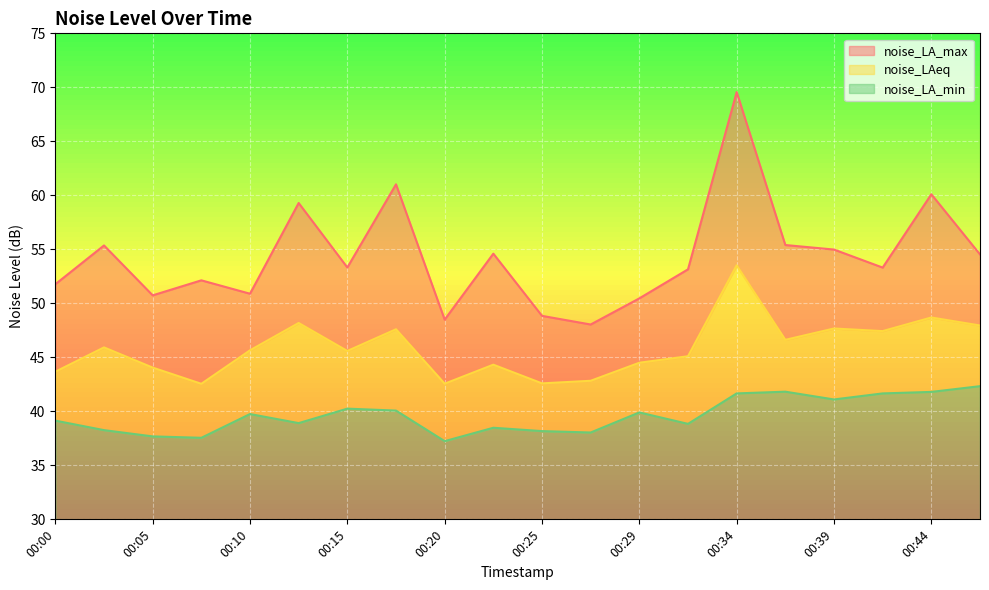

At 00:27, list the series in order from smallest to largest.

noise_LA_min, noise_LAeq, noise_LA_max